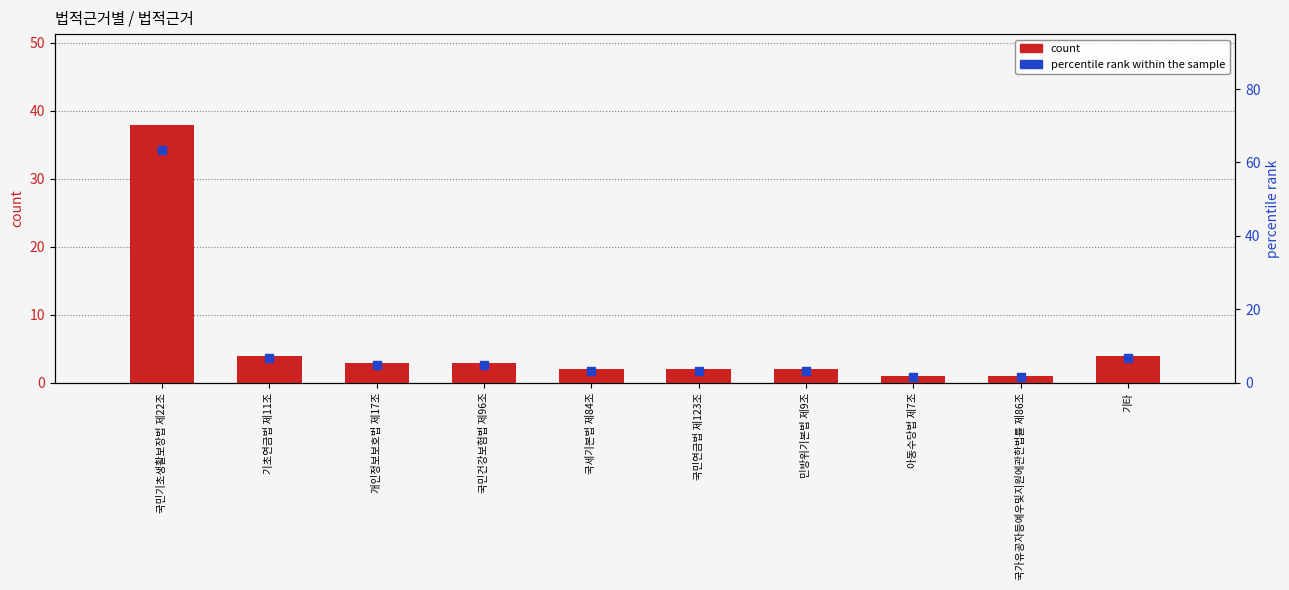

At how many categories does at least one series exceed 35?

1